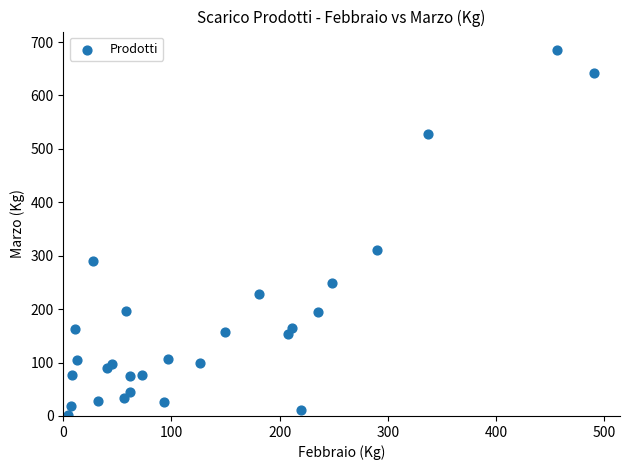

What Y value in the scatter plot is closest to 343?

310.0